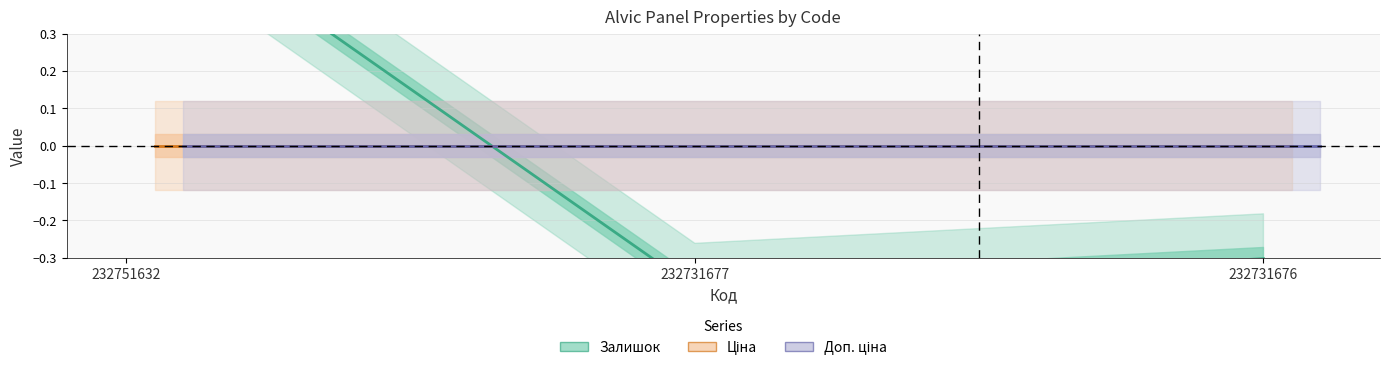

Reading left to right, extract all data points from this chart.

Залишок: 0.7	-0.4	-0.3
Ціна: 0.0	0.0	0.0
Доп. ціна: 0.0	0.0	0.0